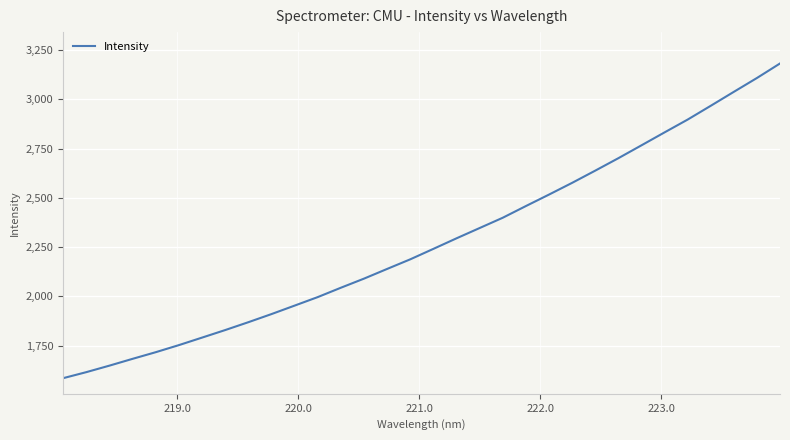

What is the minimum value shown in the chart?

1585.2